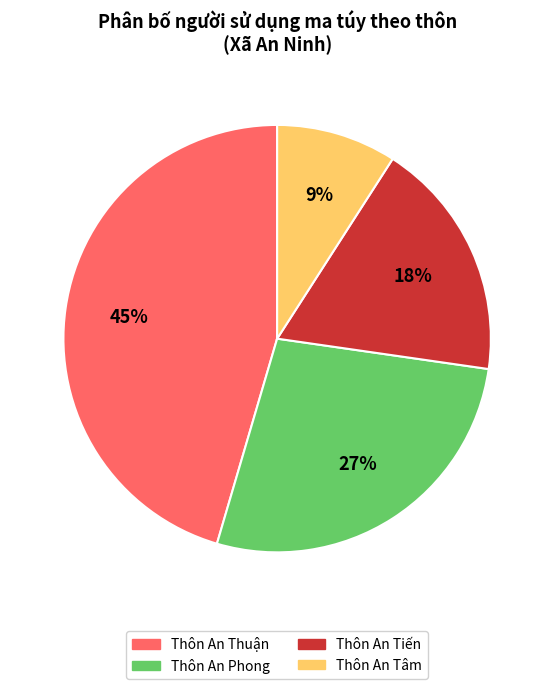

To the nearest percent, what portion does Thôn An Phong represent?

27%